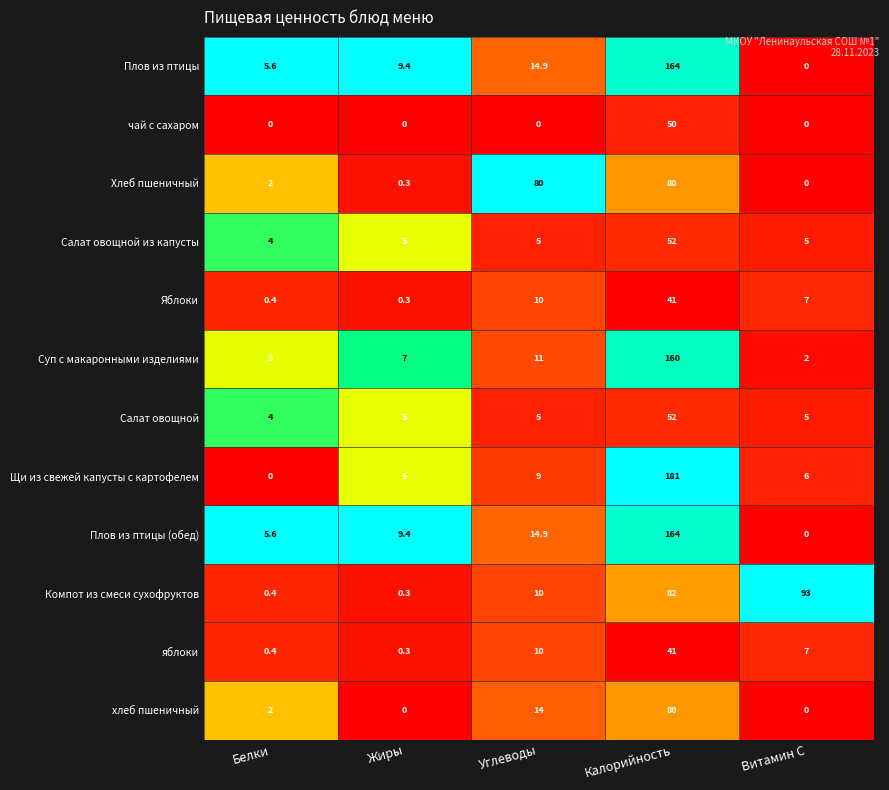

The value of яблоки at Калорийность is 69.7. True or false?

False